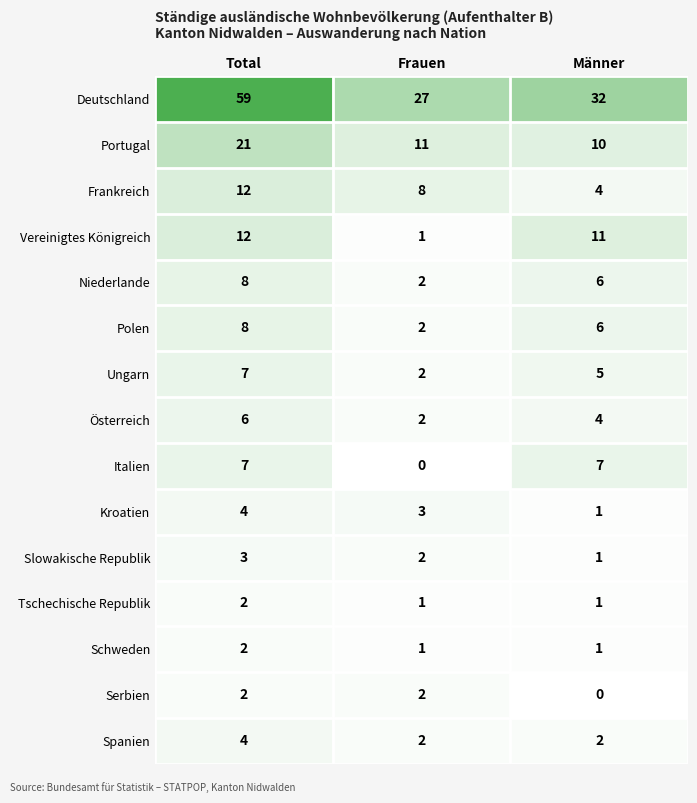

How many series are shown in this chart?

15